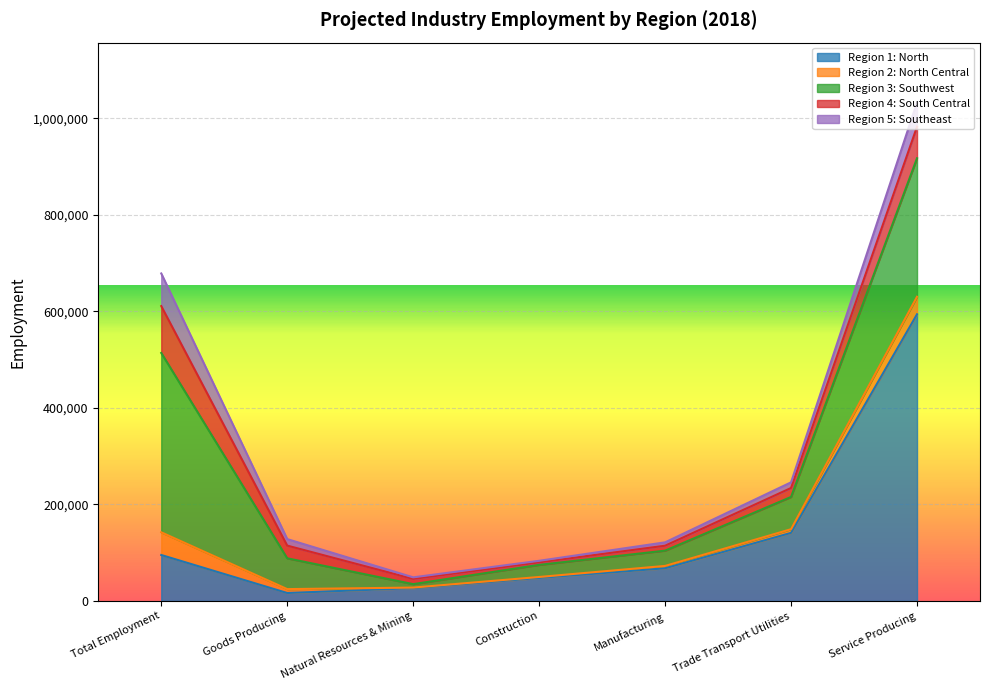

The Region 2: North Central series shows 1980 at Construction. True or false?

True